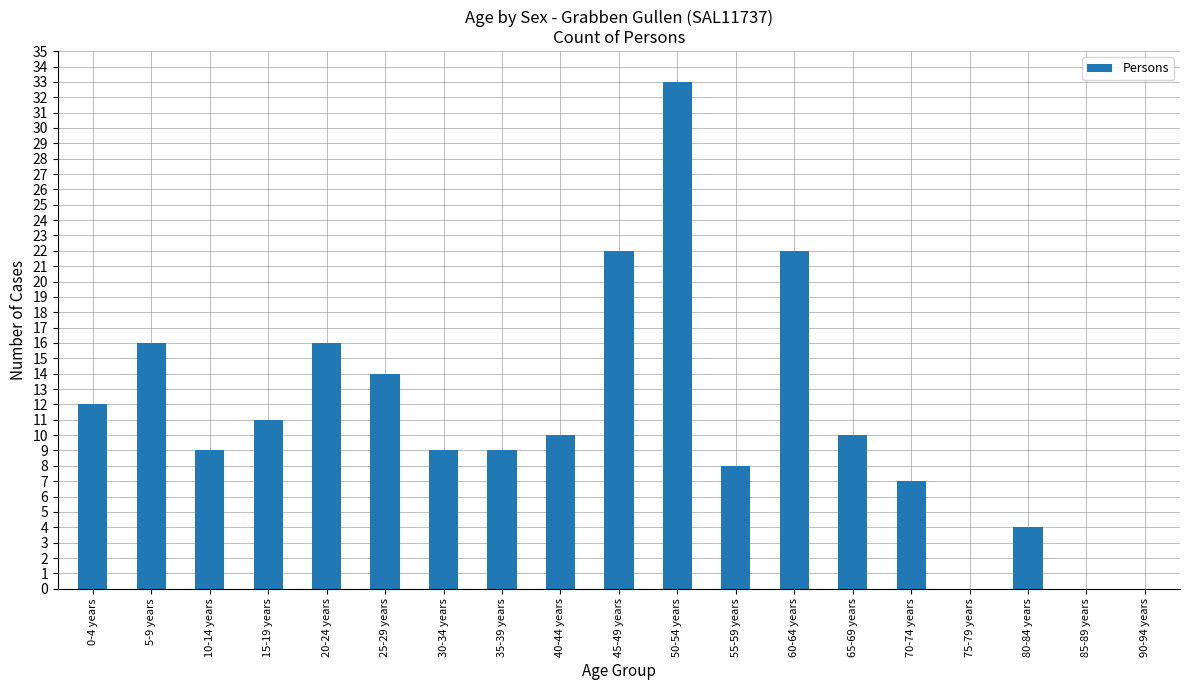

Which label corresponds to the largest value in the chart?

50-54 years